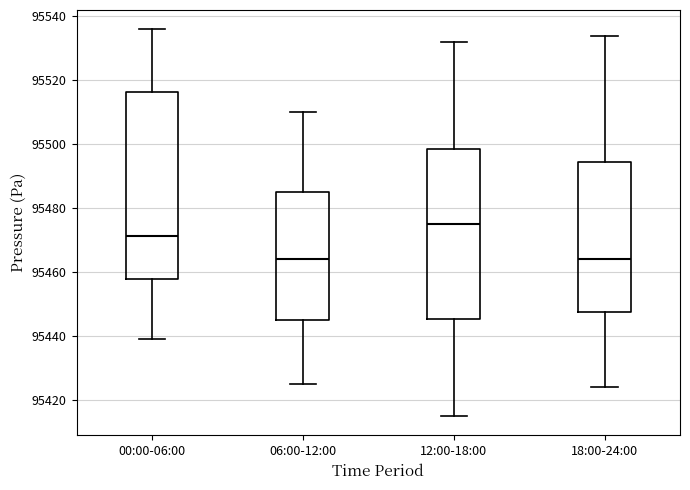

Reading left to right, transcribe this box plot: for each box, give where its median line is, the range the box spans, and where its two whiskers end, as read against the y-axis. The values are not printed on the chart, so give them approximately, as read against the axis.

00:00-06:00: median 95472, box 95458 to 95516, whiskers 95438 to 95536
06:00-12:00: median 95464, box 95446 to 95486, whiskers 95426 to 95510
12:00-18:00: median 95476, box 95446 to 95498, whiskers 95416 to 95532
18:00-24:00: median 95464, box 95448 to 95494, whiskers 95424 to 95534